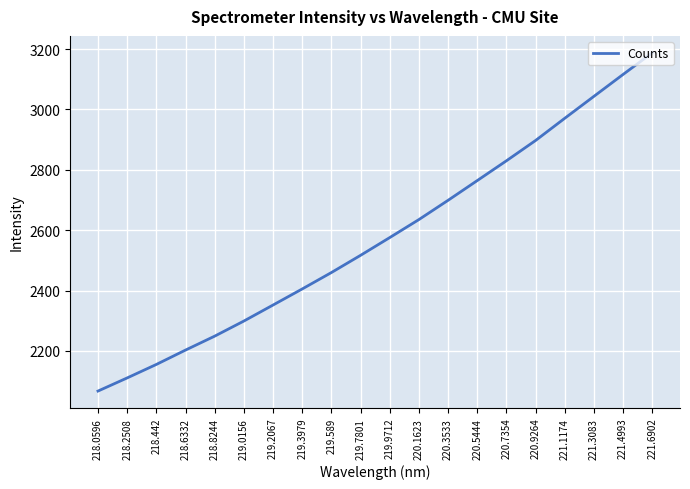

What is the change in value from 219.0156 to 221.4993?

+817.3